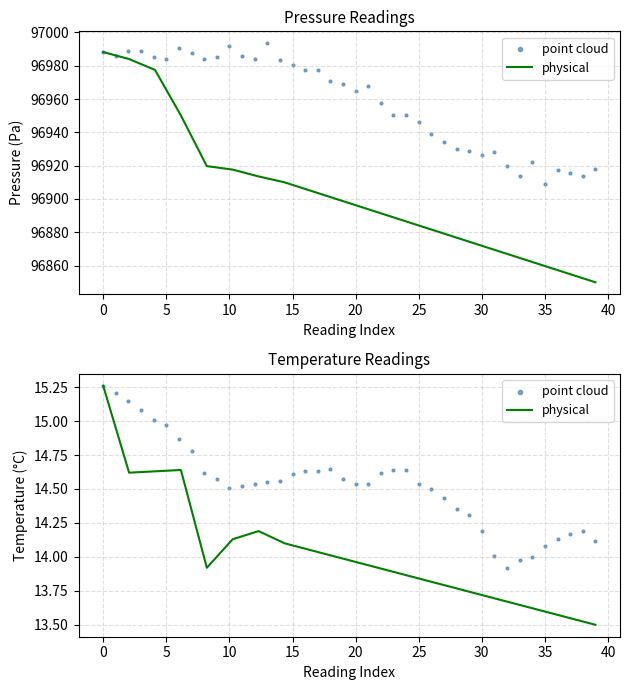

Which series has the largest total across all categories?

pressure